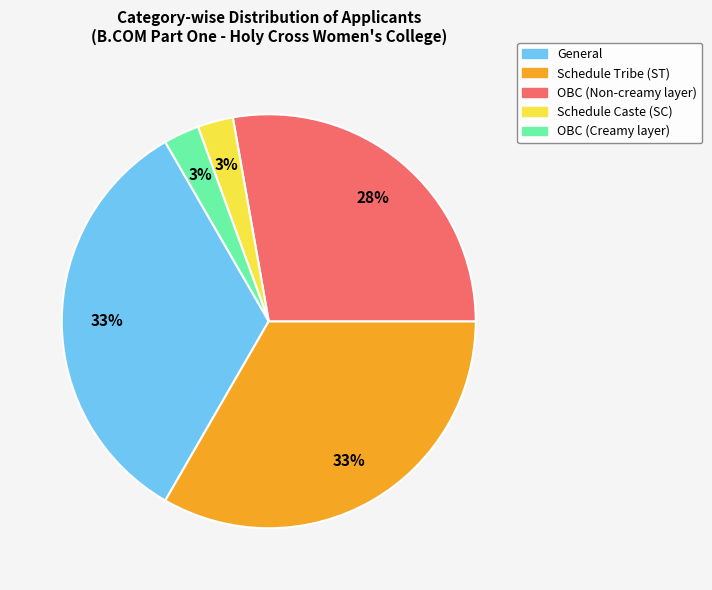

To the nearest percent, what is the average slice percentage?

20%